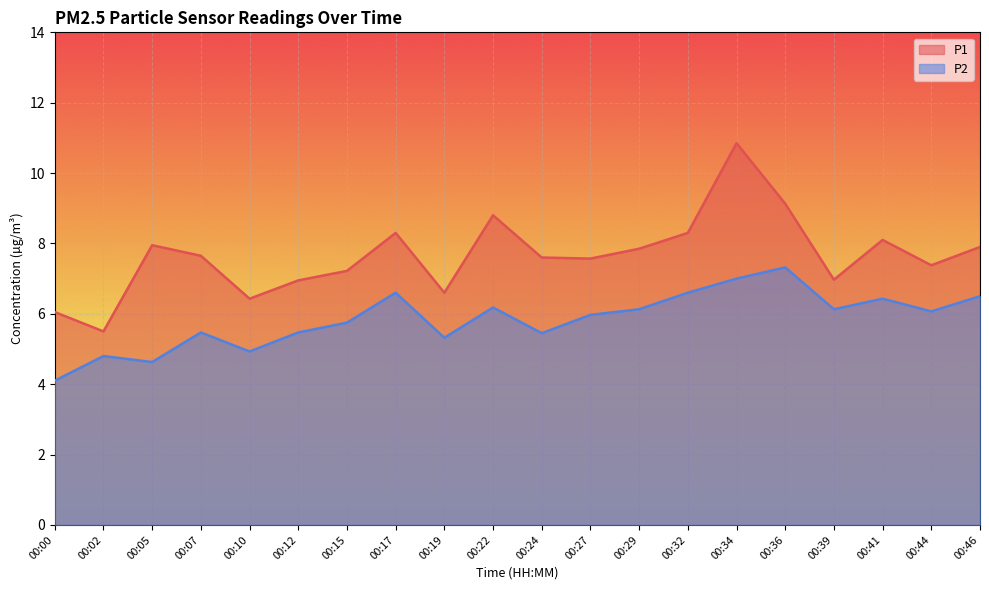

List the series in order of their overall mean, lowest first.

P2, P1